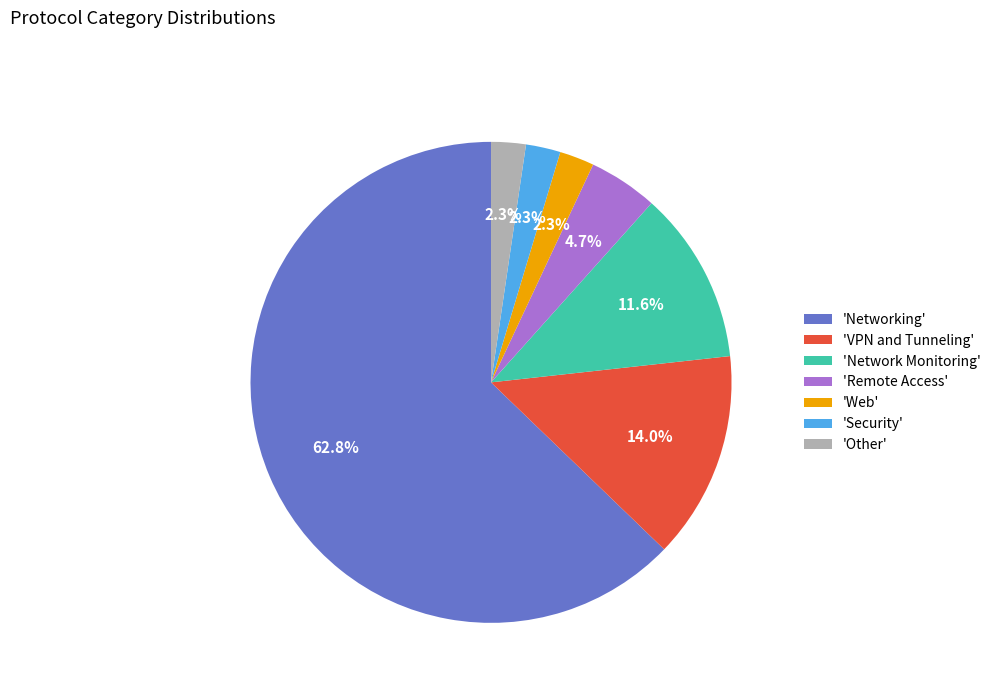

What is the ratio of the value at 'Security' to the value at 'Other'?

1.0